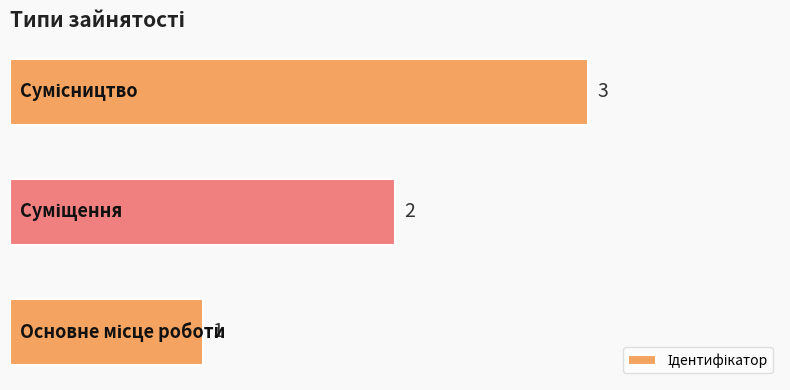

How many values are between 1 and 3?

3